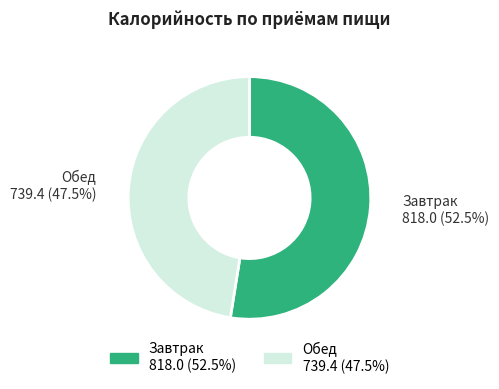

Does any single category account for the majority?

Yes